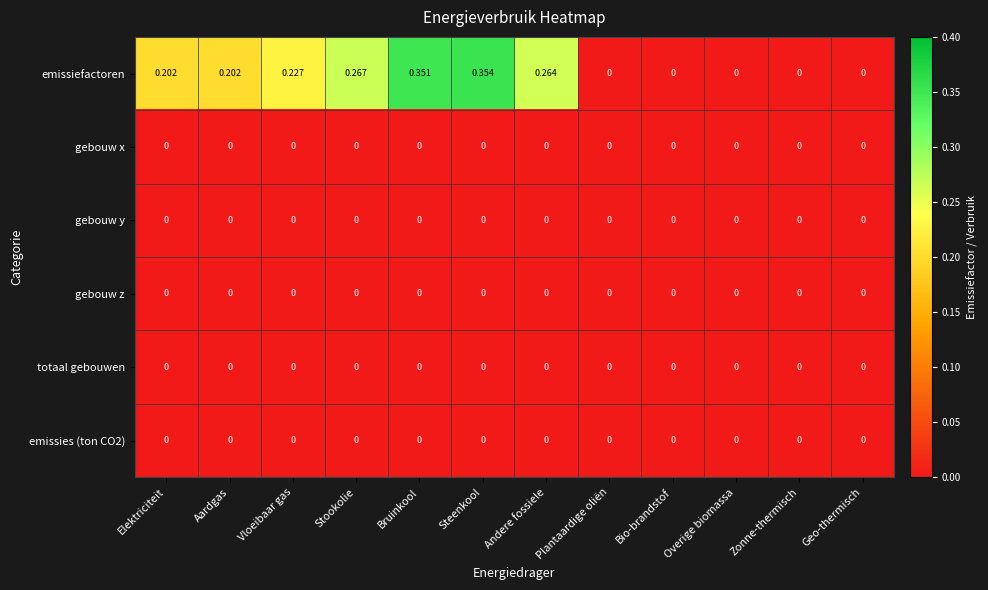

Which series changed the most between Aardgas and Plantaardige oliën?

emissiefactoren